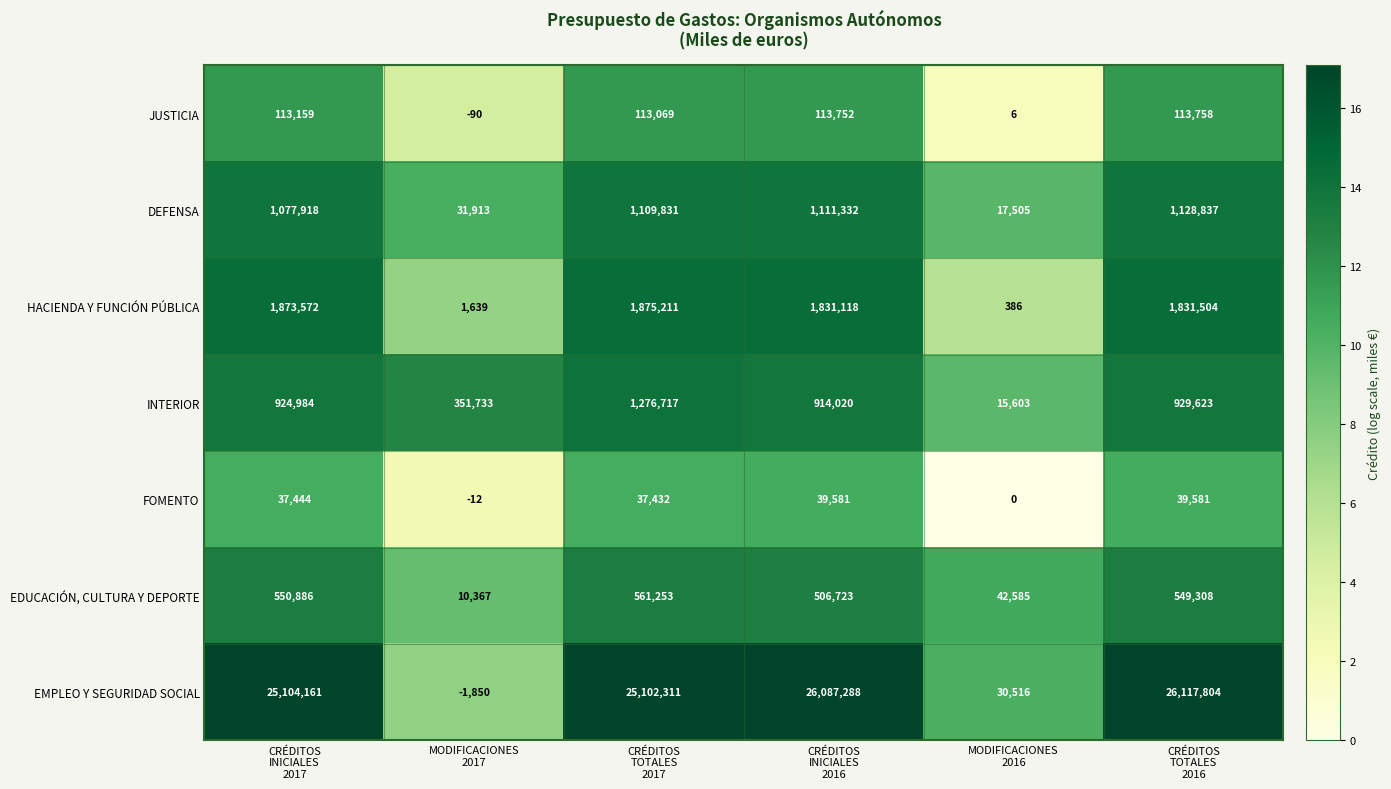

Which series has the widest spread of values?

EMPLEO Y SEGURIDAD SOCIAL